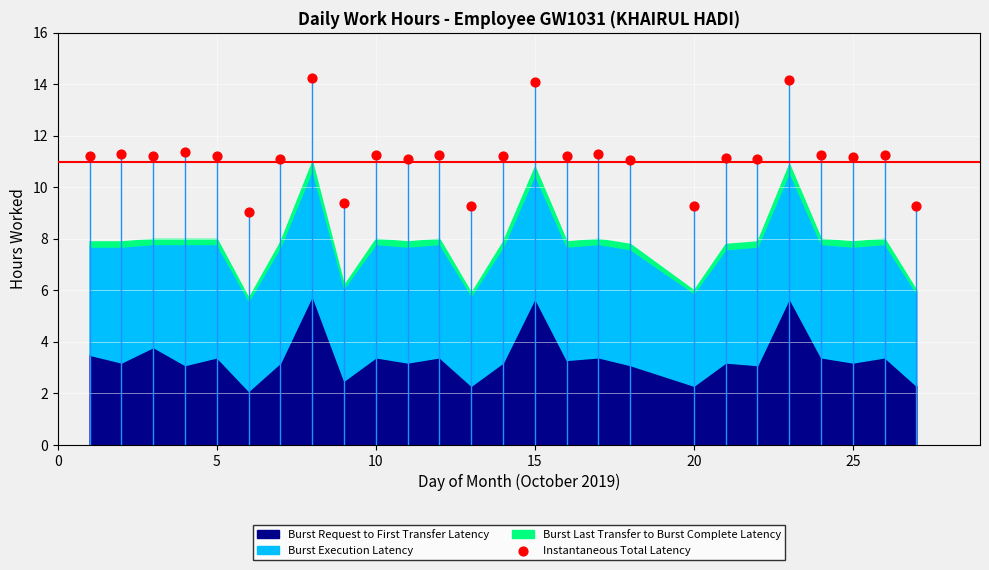

What is the range of Y values (max minus min)?

5.2